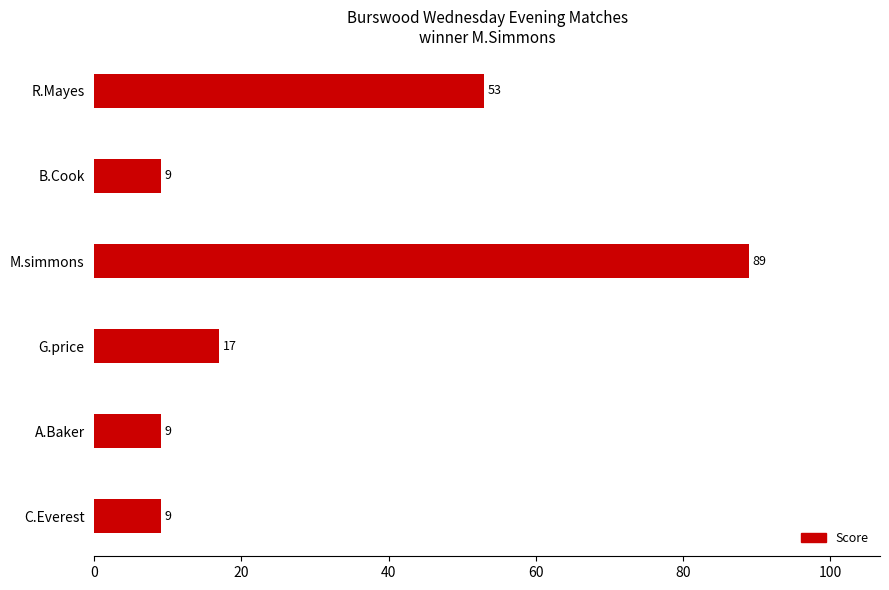

How many data points are less than 17?

3